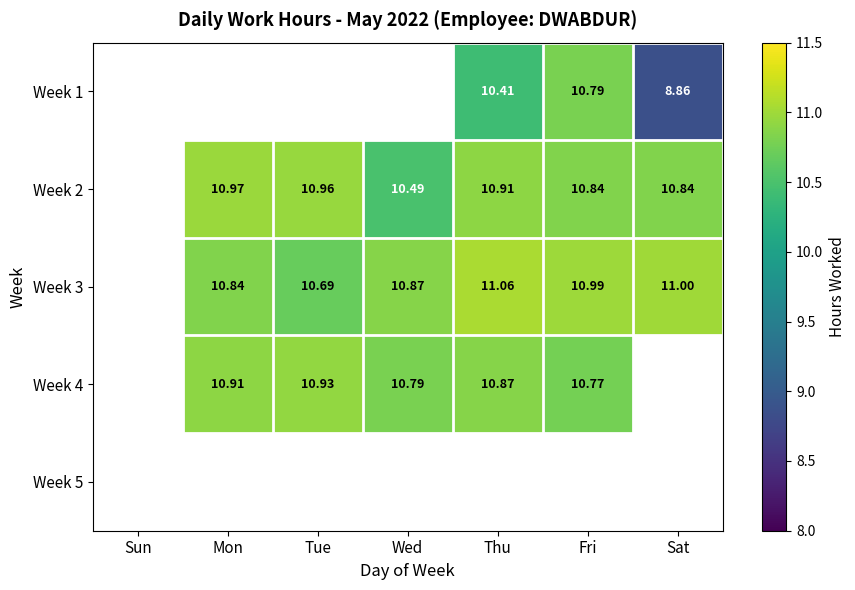

The value of Week 1 at Sat is 13.4. True or false?

False